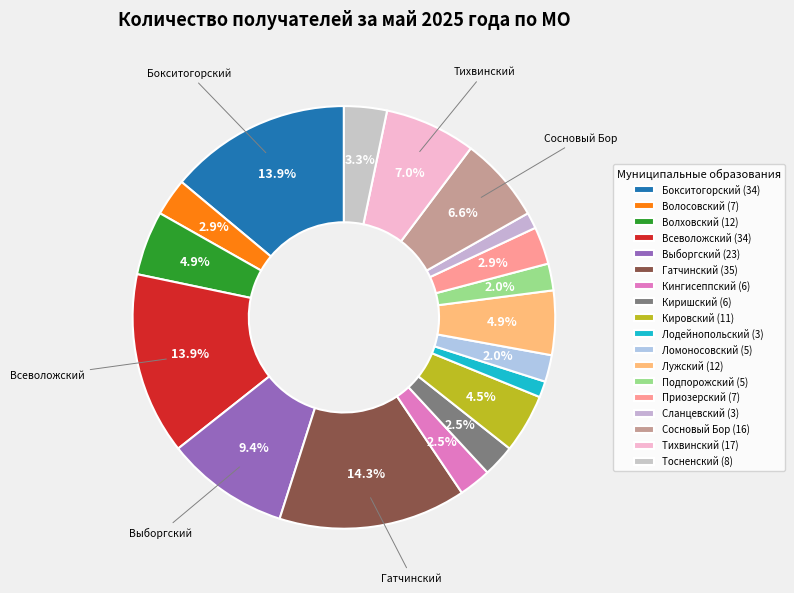

Which category has the biggest portion of the pie?

Гатчинский